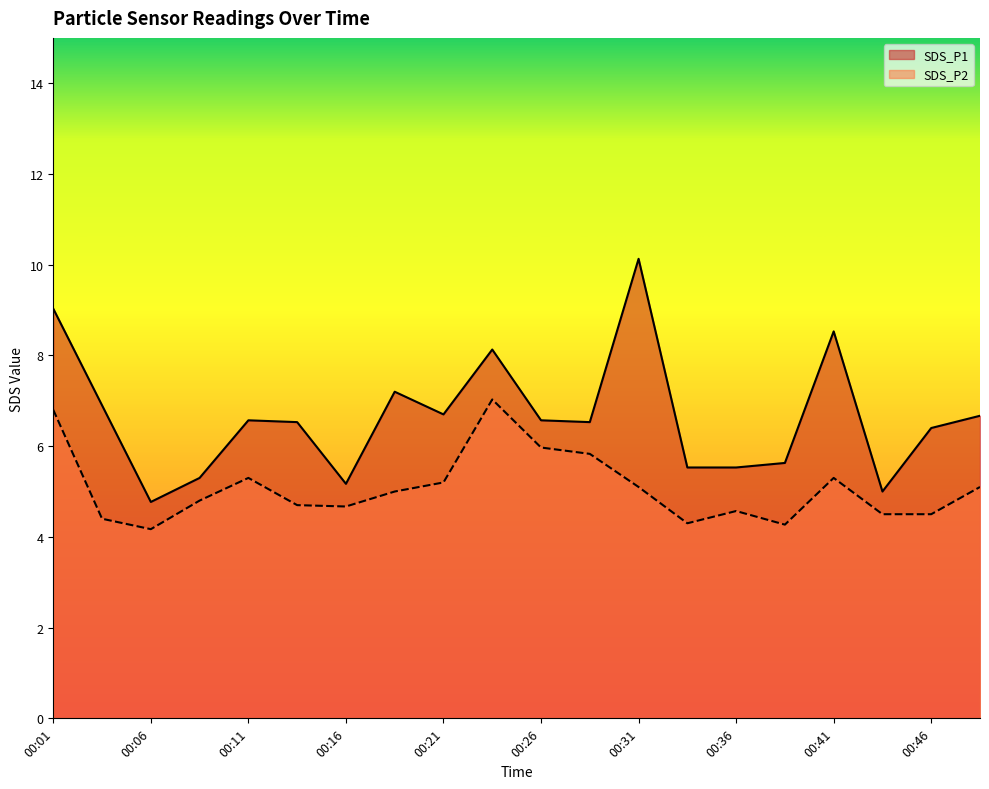

True or false: SDS_P1 and SDS_P2 intersect in this chart.

False